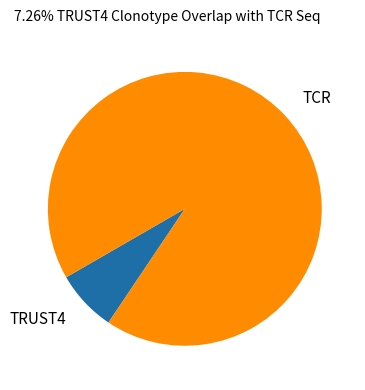

Is it true that TRUST4 is 7% of the pie?

True